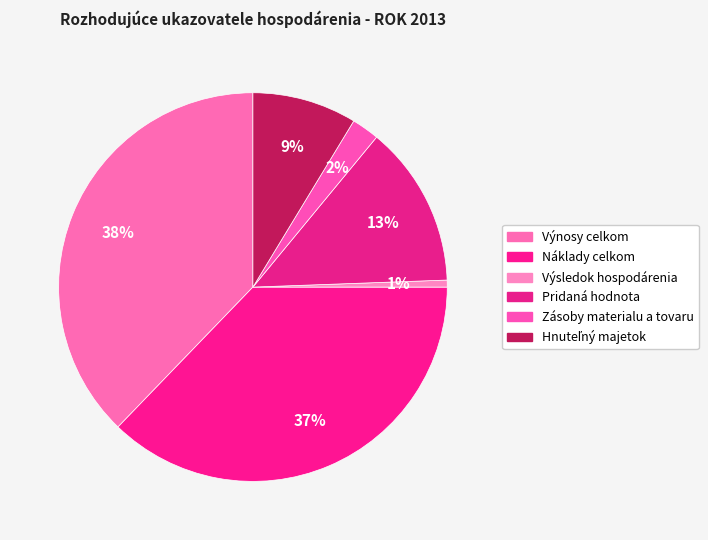

What is the smallest slice in the pie chart?

Výsledok hospodárenia